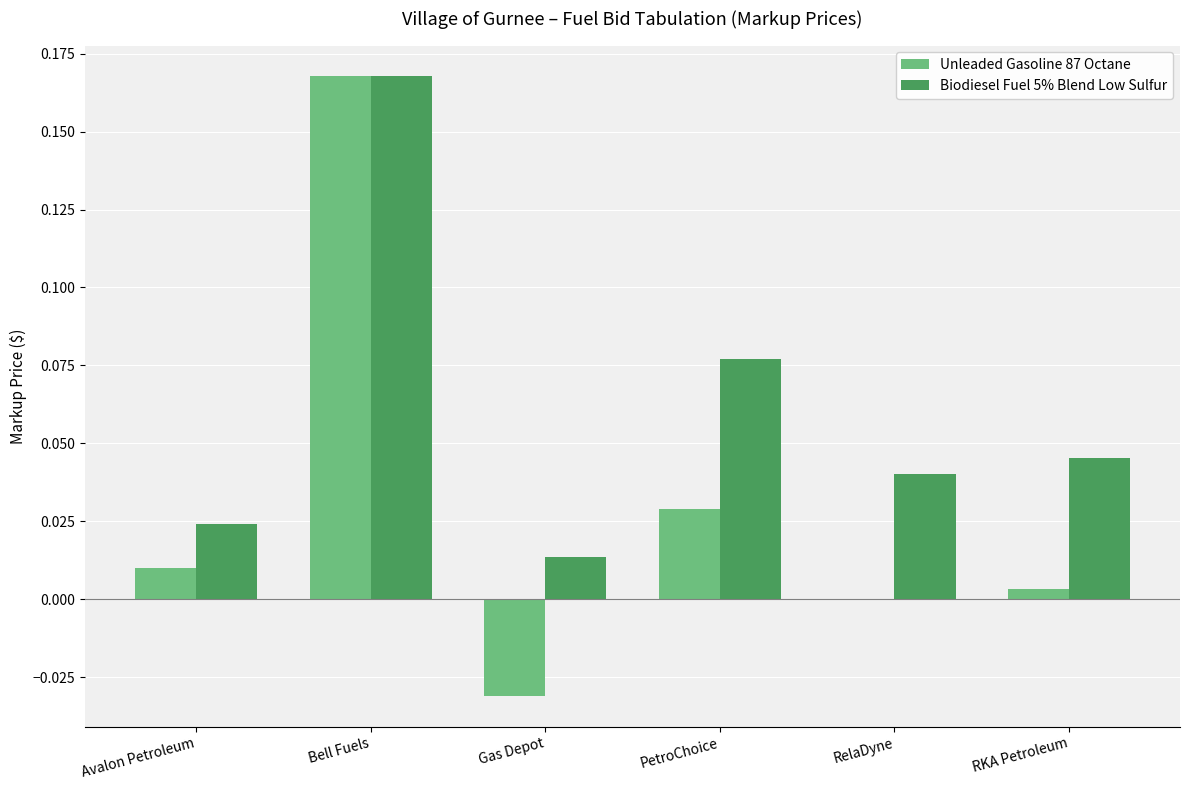

Which series has the largest total across all categories?

Biodiesel Fuel 5% Blend Low Sulfur